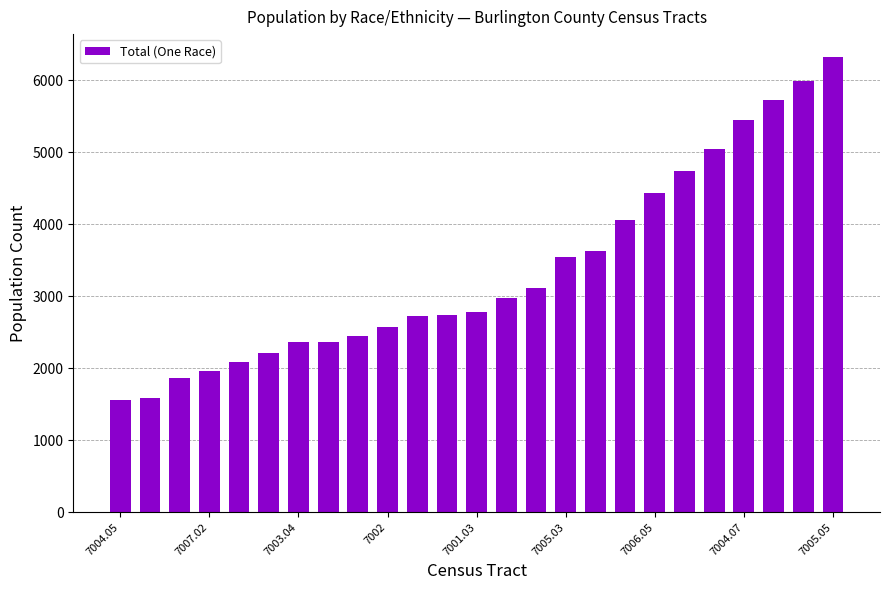

What is the value of the 7th bar from the left?

2359